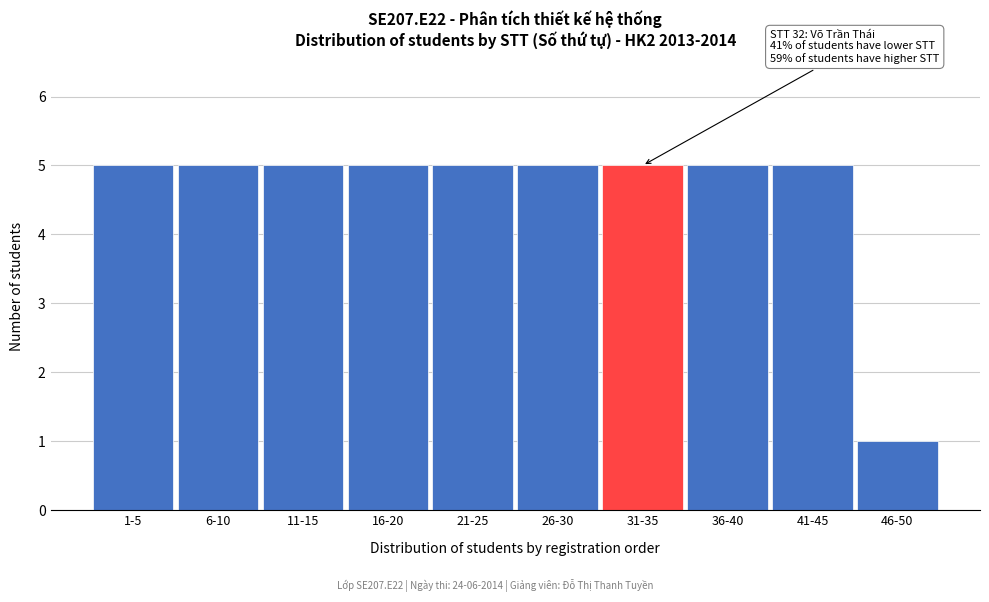

Reading left to right, what are all the values shown in this chart?

5	5	5	5	5	5	5	5	5	1